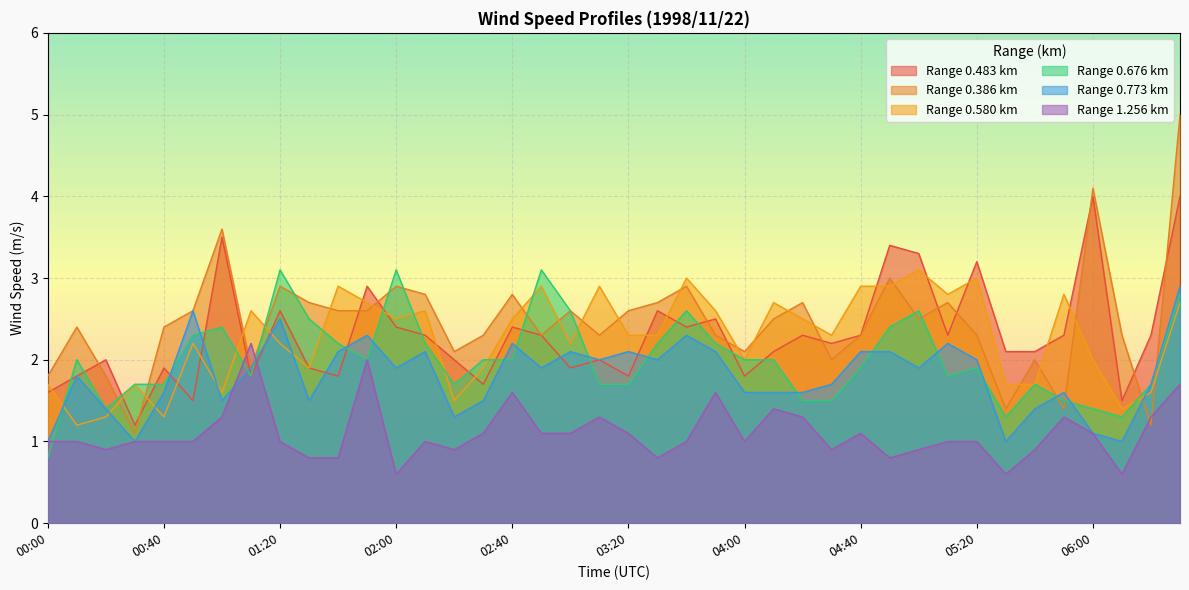

Where does the 0.580 series first go above 2?

00:50